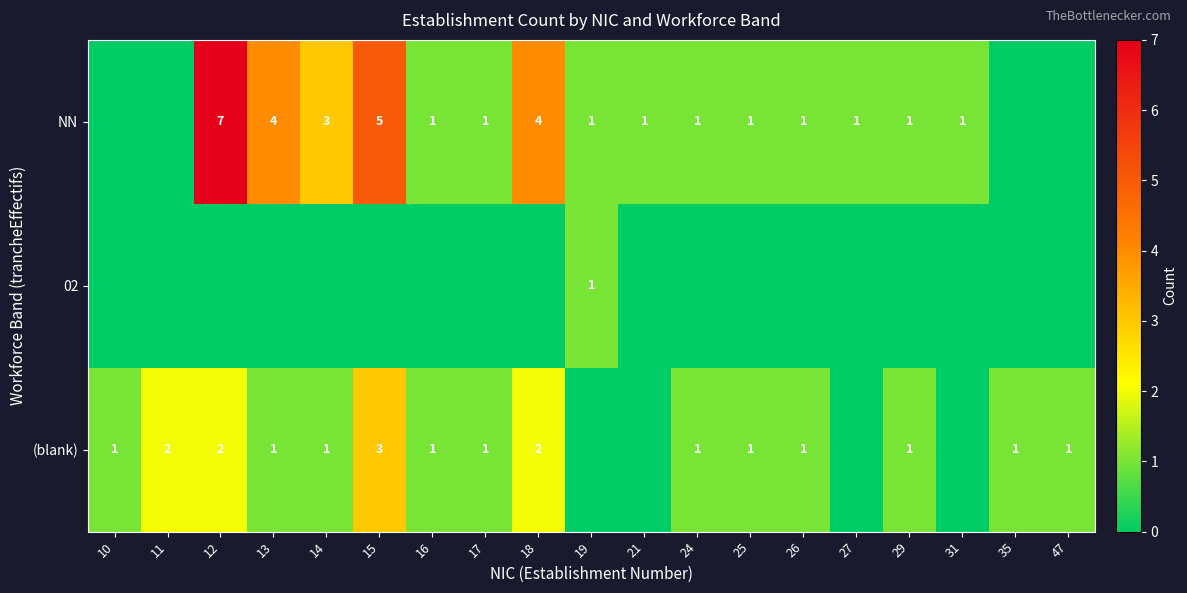

Is it true that NN equals 1 at 26?

True